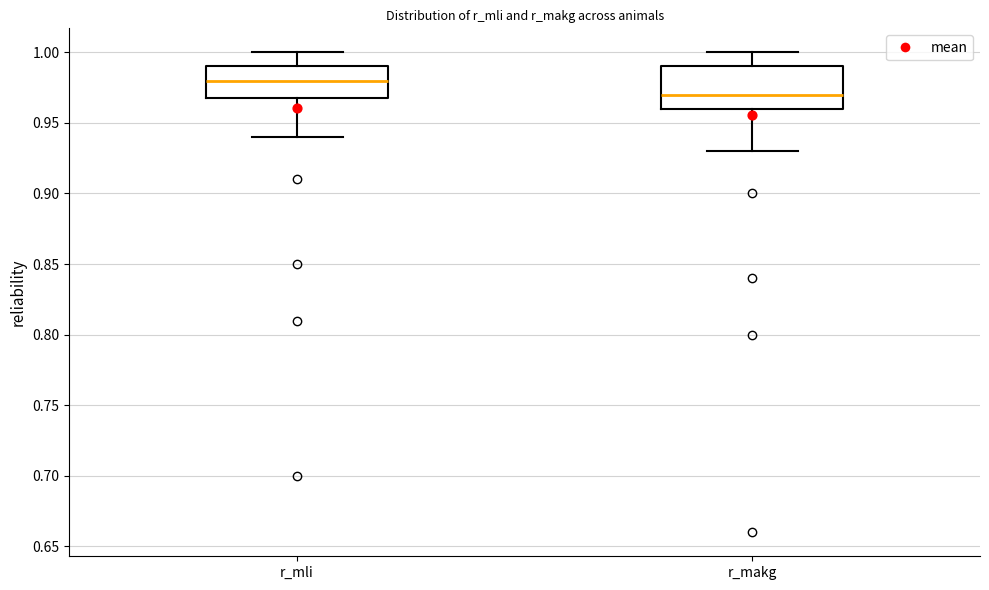

Reading left to right, read every box against the y-axis: the position of its median line, the range the box covers, and the ends of its whiskers. The values are not printed on the chart, so give them approximately, as read against the axis.

r_mli: median 0.98, box 0.97 to 0.99, whiskers 0.94 to 1.00
r_makg: median 0.97, box 0.96 to 0.99, whiskers 0.93 to 1.00